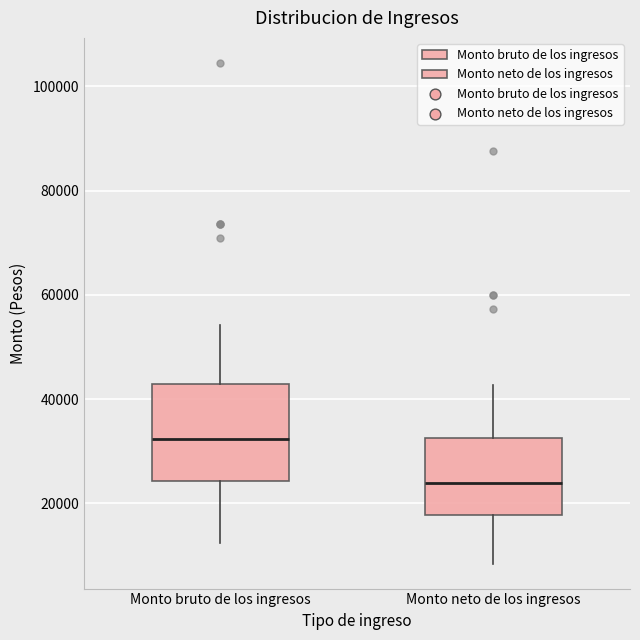

Which box is the tallest, from its lower edge to its upper edge?

Monto bruto de los ingresos